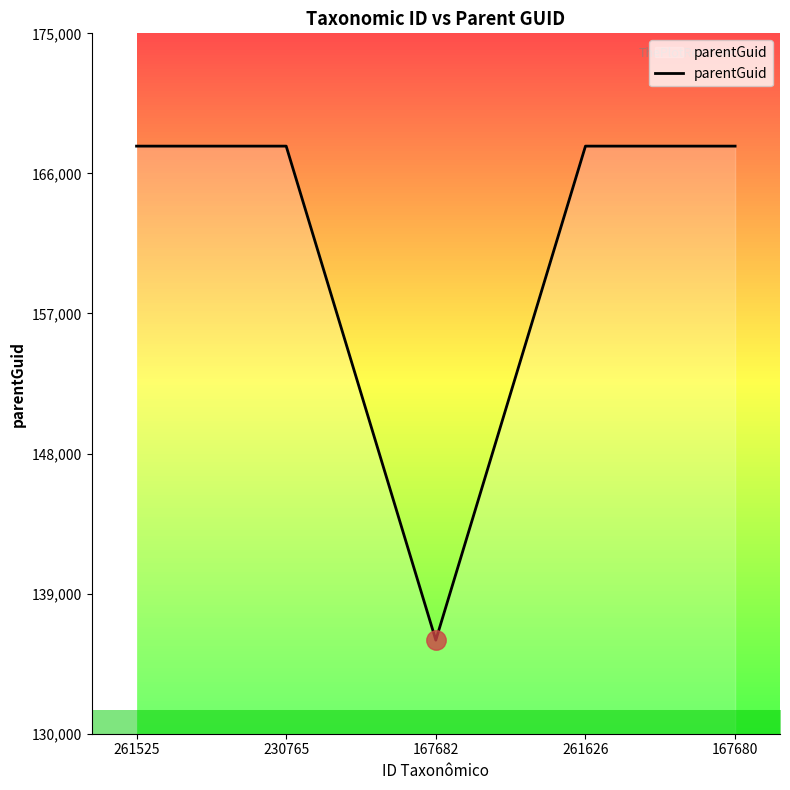

The value at 167682 is 31122. True or false?

False